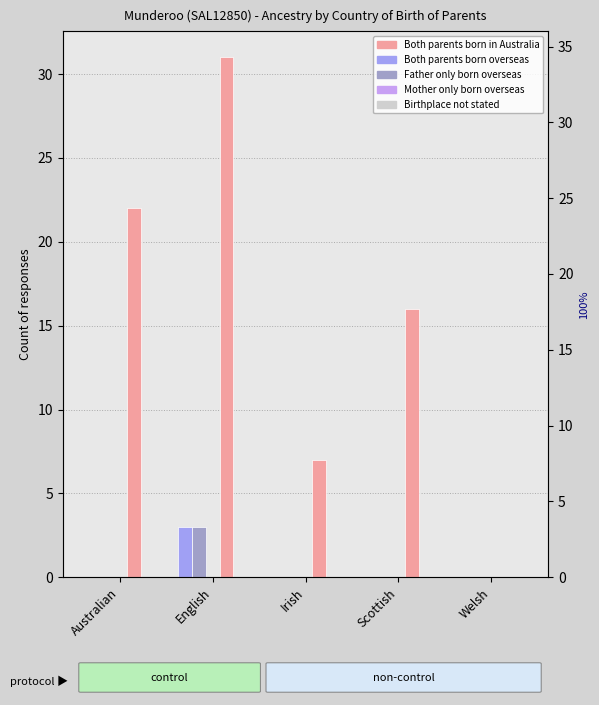

The value of Birthplace not stated at Irish is 0. True or false?

True